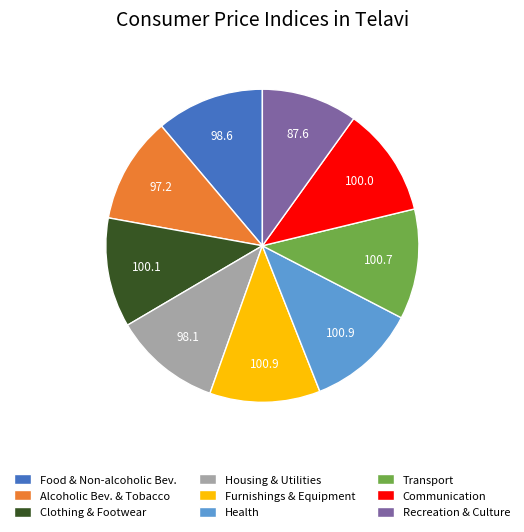

How many slices are in this pie chart?

9